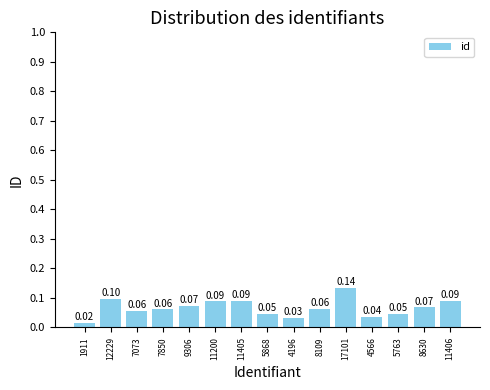

How many bars are there in total?

15